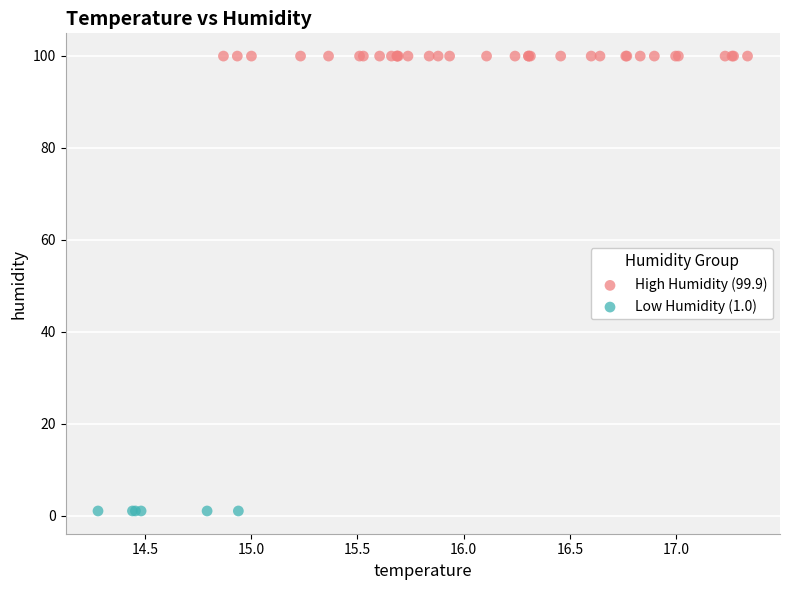

Which series reaches the maximum Y coordinate?

High Humidity (99.9)